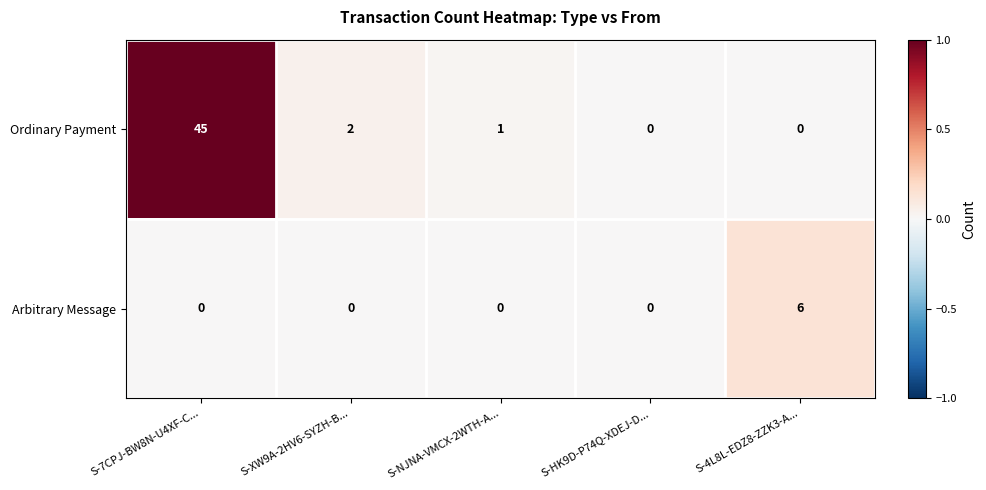

At which category is the sum across all series the highest?

S-7CPJ-BW8N-U4XF-C...